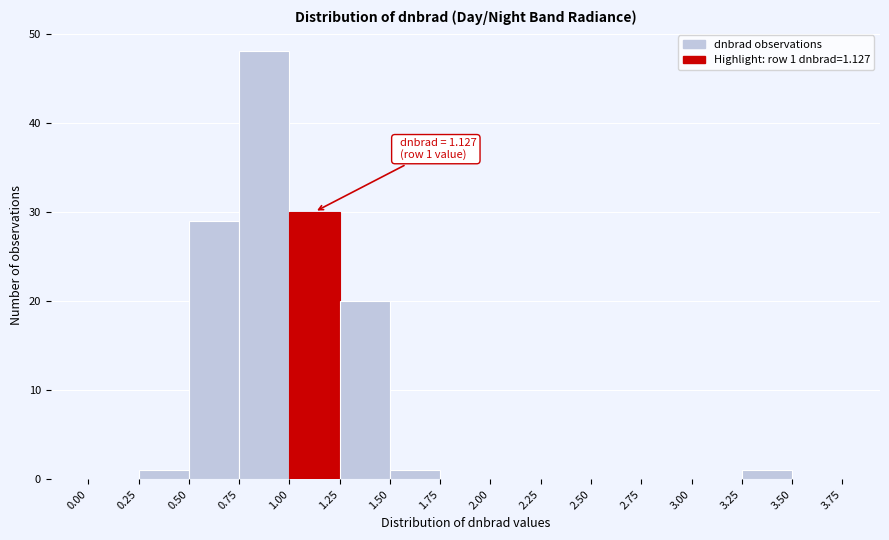

Which range on the x-axis has the tallest bar?

0.75 to 1.00